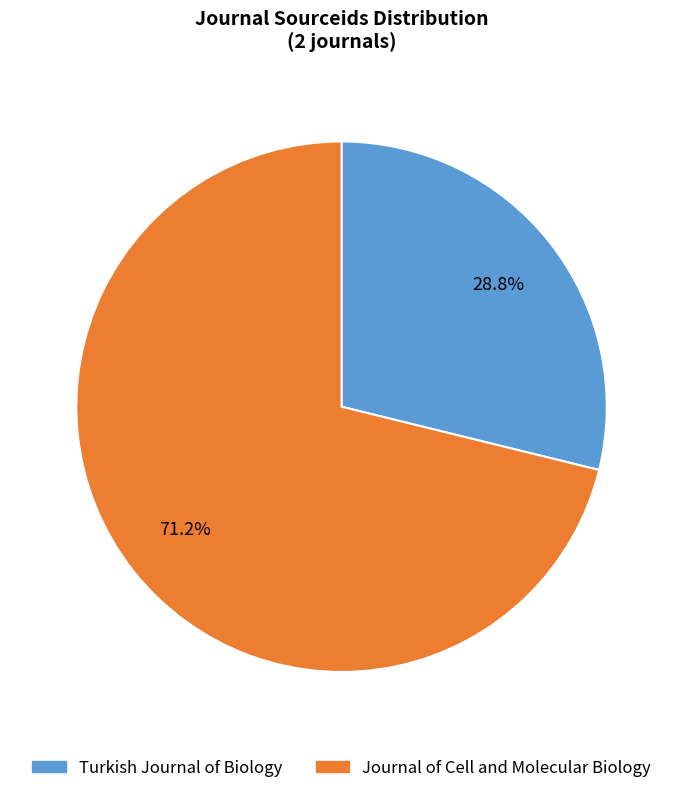

Combined, do Journal of Cell and Molecular Biology and Turkish Journal of Biology account for over 50%?

Yes